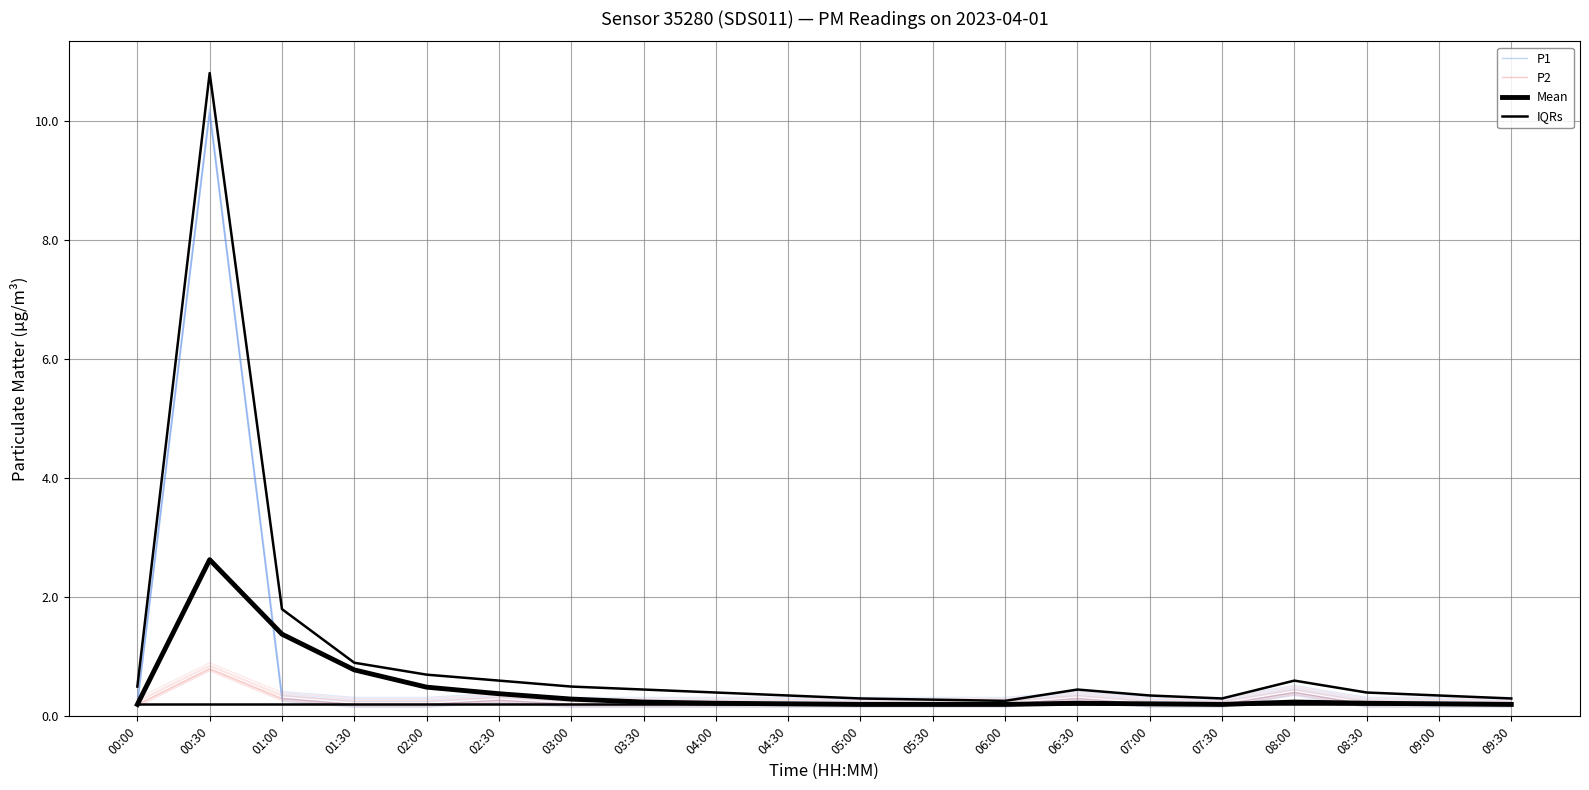

Reading left to right, transcribe all the data shown in this chart.

P1: 0.3	10.2	0.4	0.3	0.3	0.4	0.3	0.3	0.3	0.3	0.3	0.3	0.3	0.4	0.3	0.3	0.5	0.3	0.3	0.3
P2: 0.3	0.9	0.4	0.3	0.3	0.4	0.3	0.3	0.3	0.3	0.3	0.3	0.3	0.4	0.3	0.3	0.5	0.3	0.3	0.3
Mean: 0.2	2.6	1.4	0.8	0.5	0.4	0.3	0.2	0.2	0.2	0.2	0.2	0.2	0.2	0.2	0.2	0.2	0.2	0.2	0.2
IQRs: 0.2	0.2	0.2	0.2	0.2	0.2	0.2	0.2	0.2	0.2	0.2	0.2	0.2	0.2	0.2	0.2	0.2	0.2	0.2	0.2